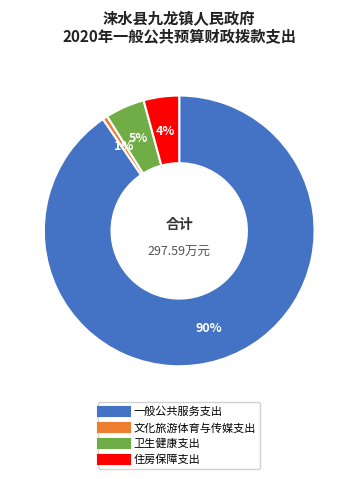

Between 文化旅游体育与传媒支出 and 一般公共服务支出, which is larger?

一般公共服务支出